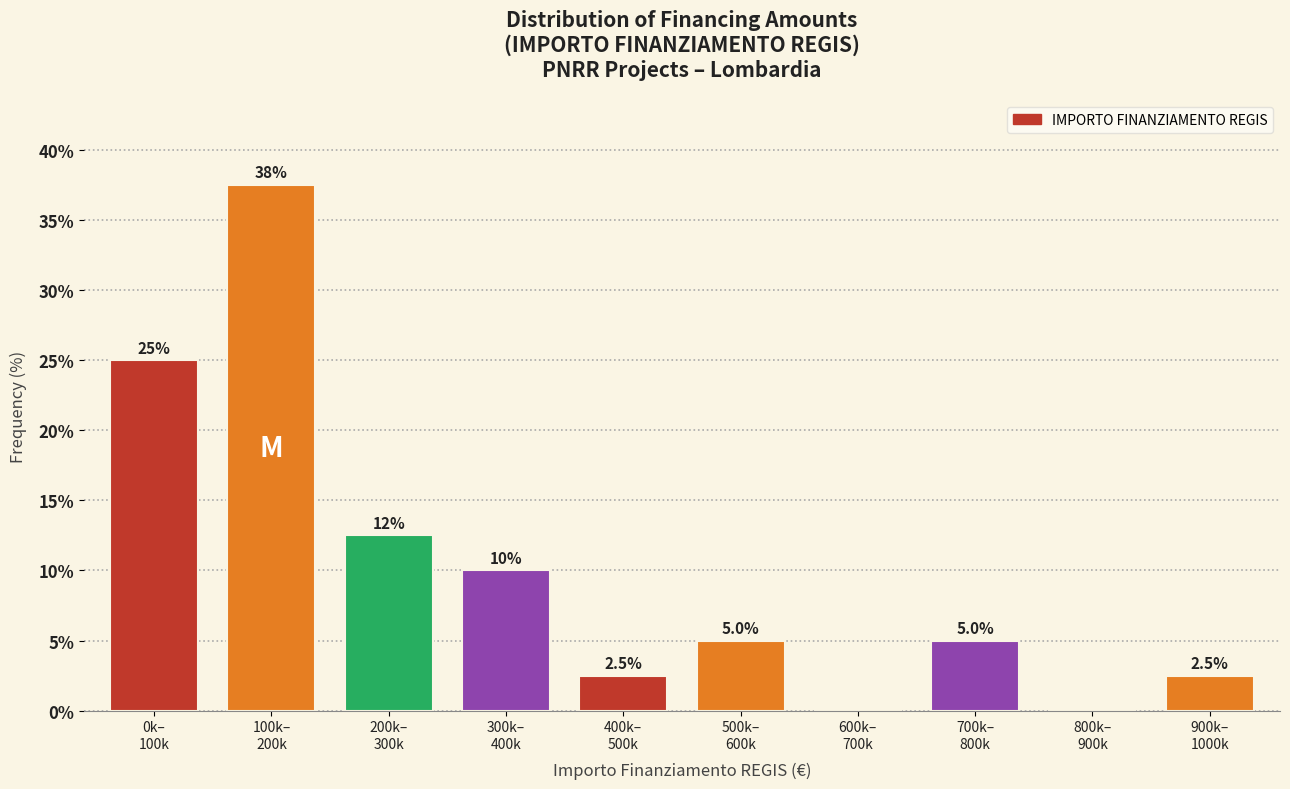

What is the greatest value displayed?

37.5